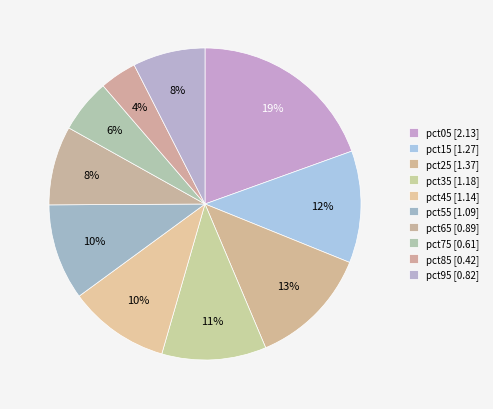

What percentage is the pct25 slice, to the nearest percent?

13%